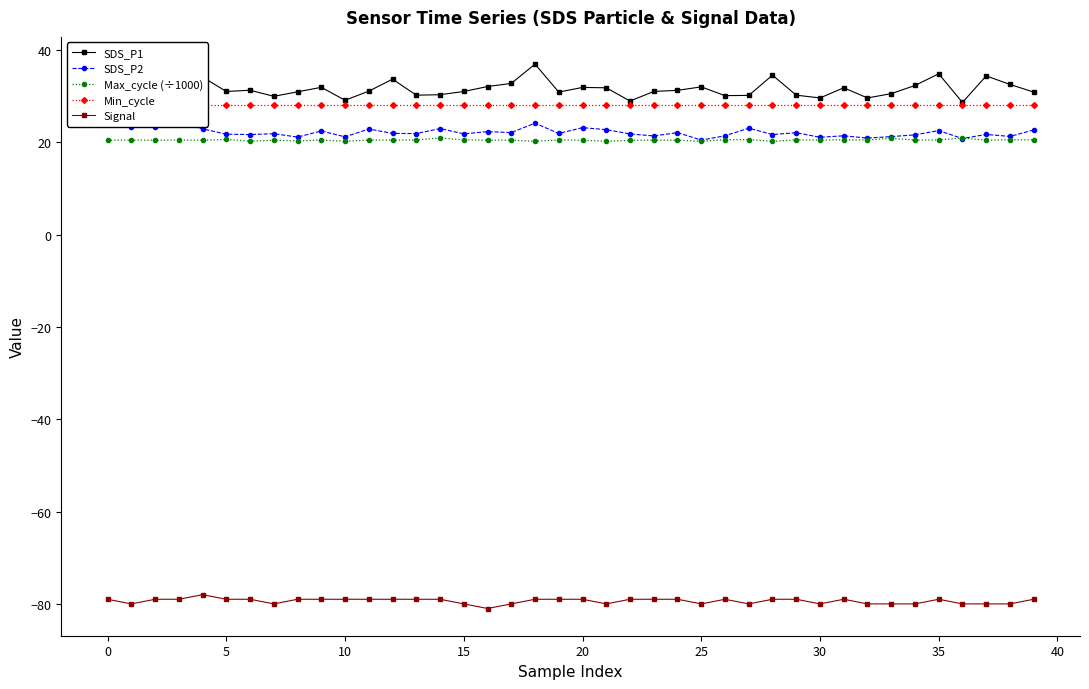

How many values in the SDS_P1 series exceed 31?

22